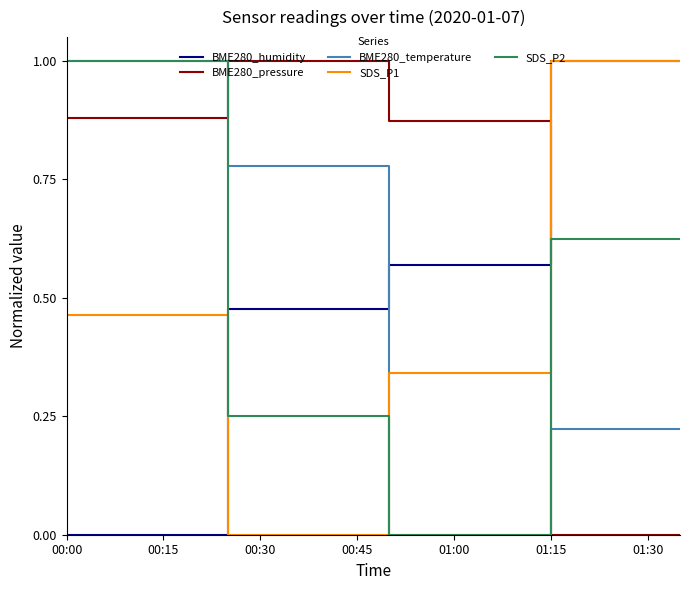

What is the highest value of the BME280_humidity series?

1.0